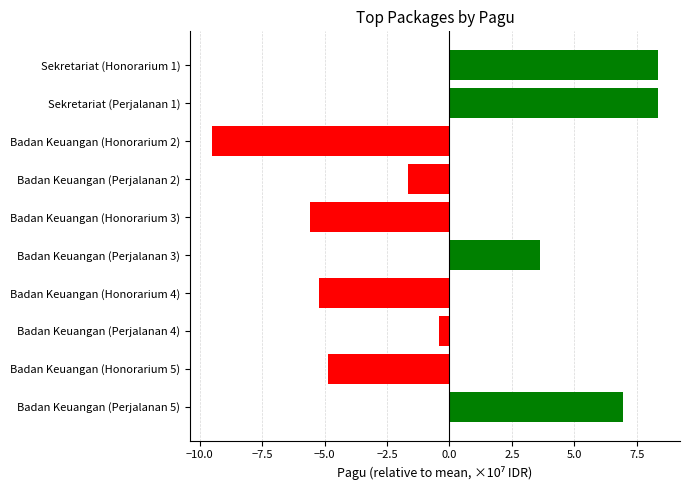

Is it true that the value at Sekretariat (Perjalanan 1) is 8.3?

True